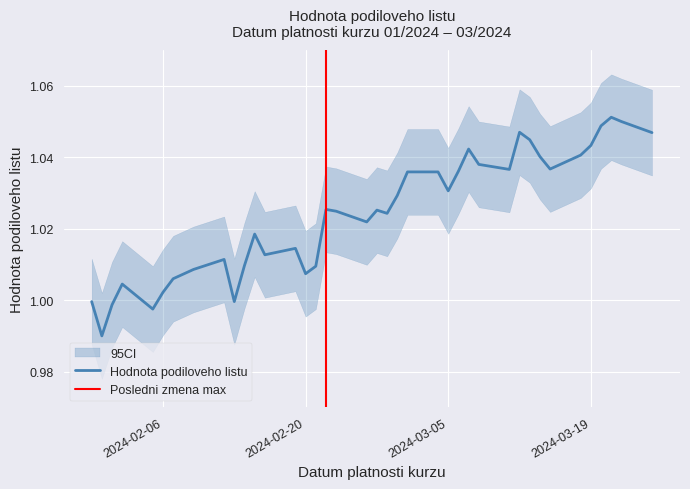

Where does the data first go above 1?

02.02.2024